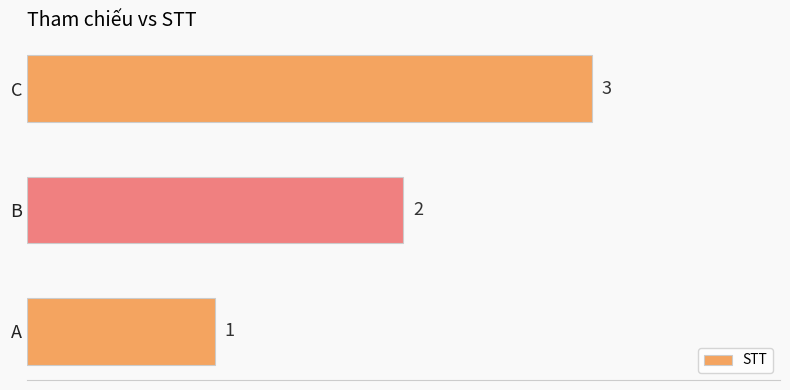

Is it true that the value at A is 1?

True